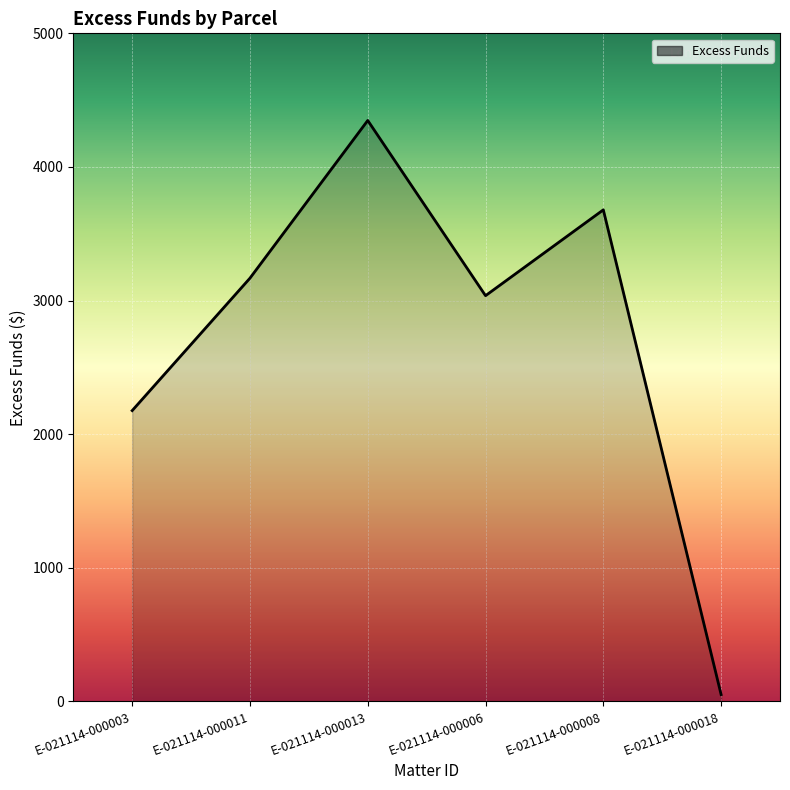

What is the minimum value shown in the chart?

50.0